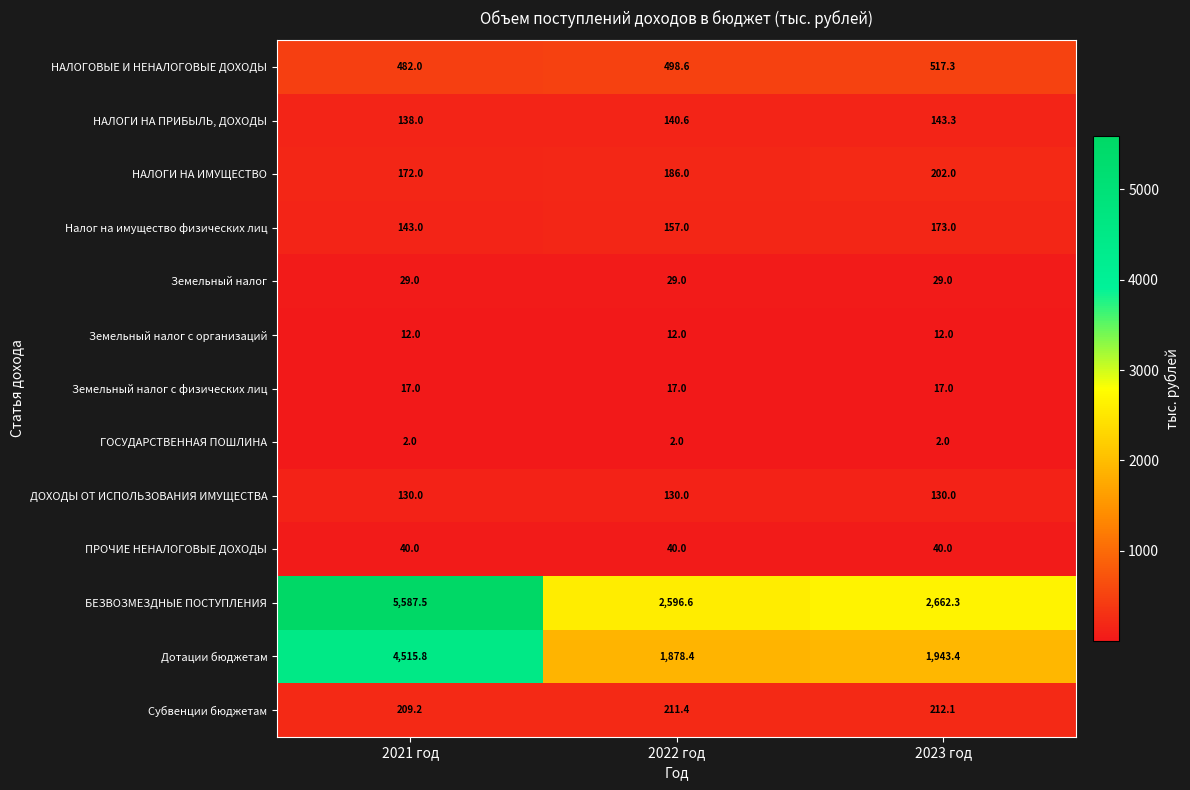

What is the total value across all series at 2021 год?

11477.5